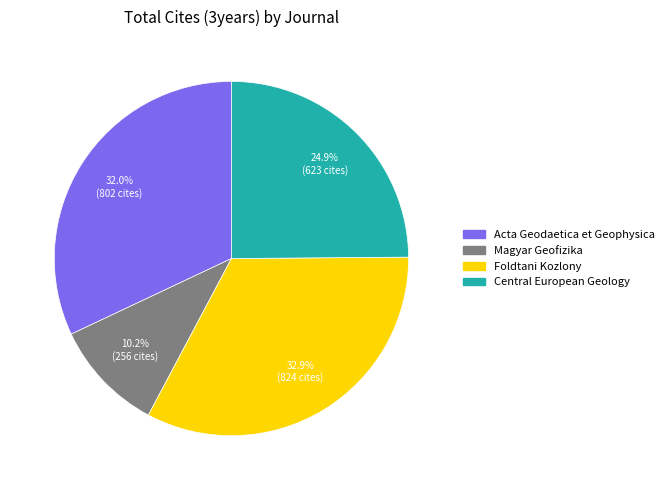

How many segments does this pie chart have?

4